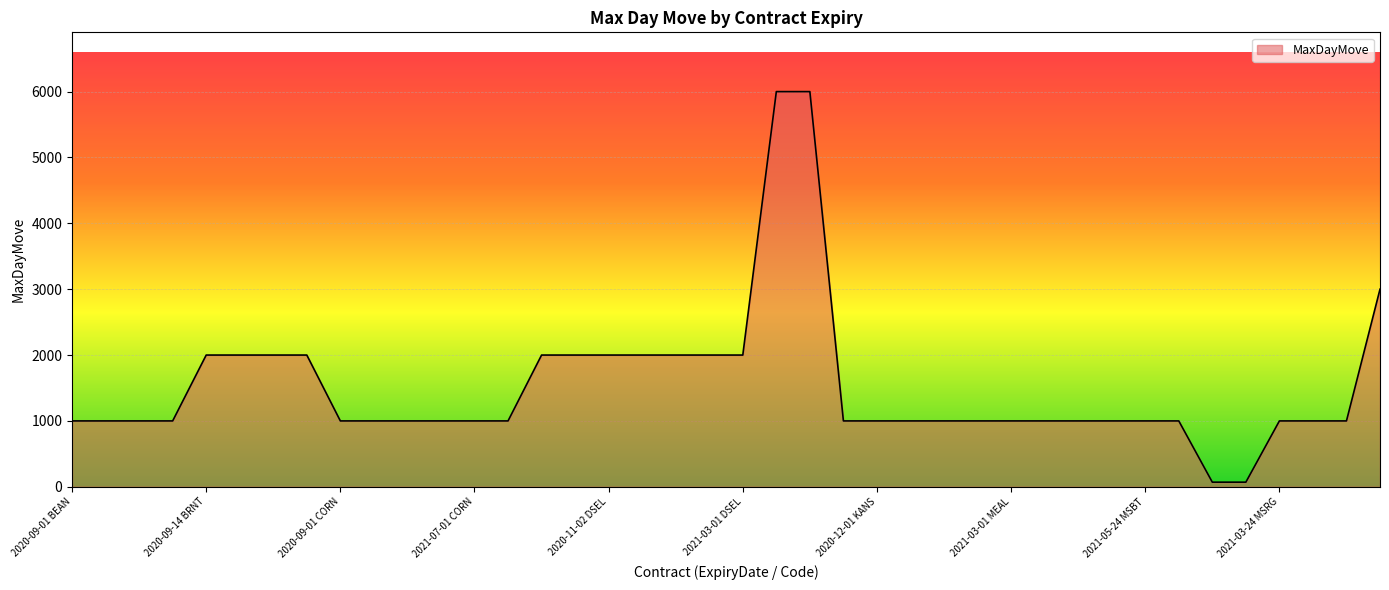

What is the smallest value displayed?

70